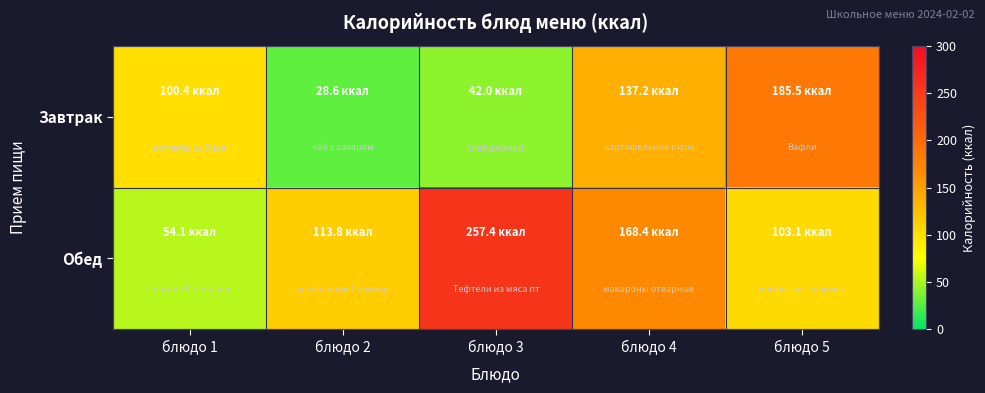

Between блюдо 1 and блюдо 3, which series saw the biggest shift?

Обед